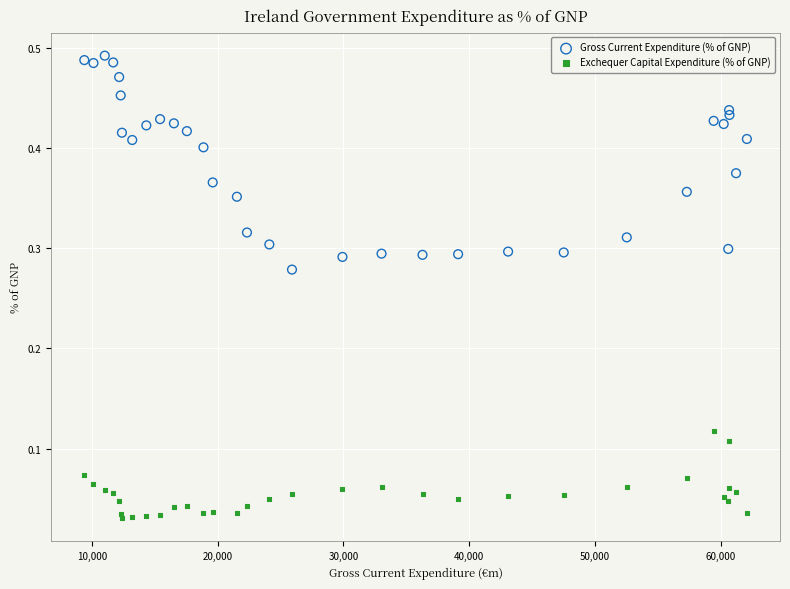

What are all the series names shown in the legend?

Gross Current Expenditure (% of GNP), Exchequer Capital Expenditure (% of GNP)